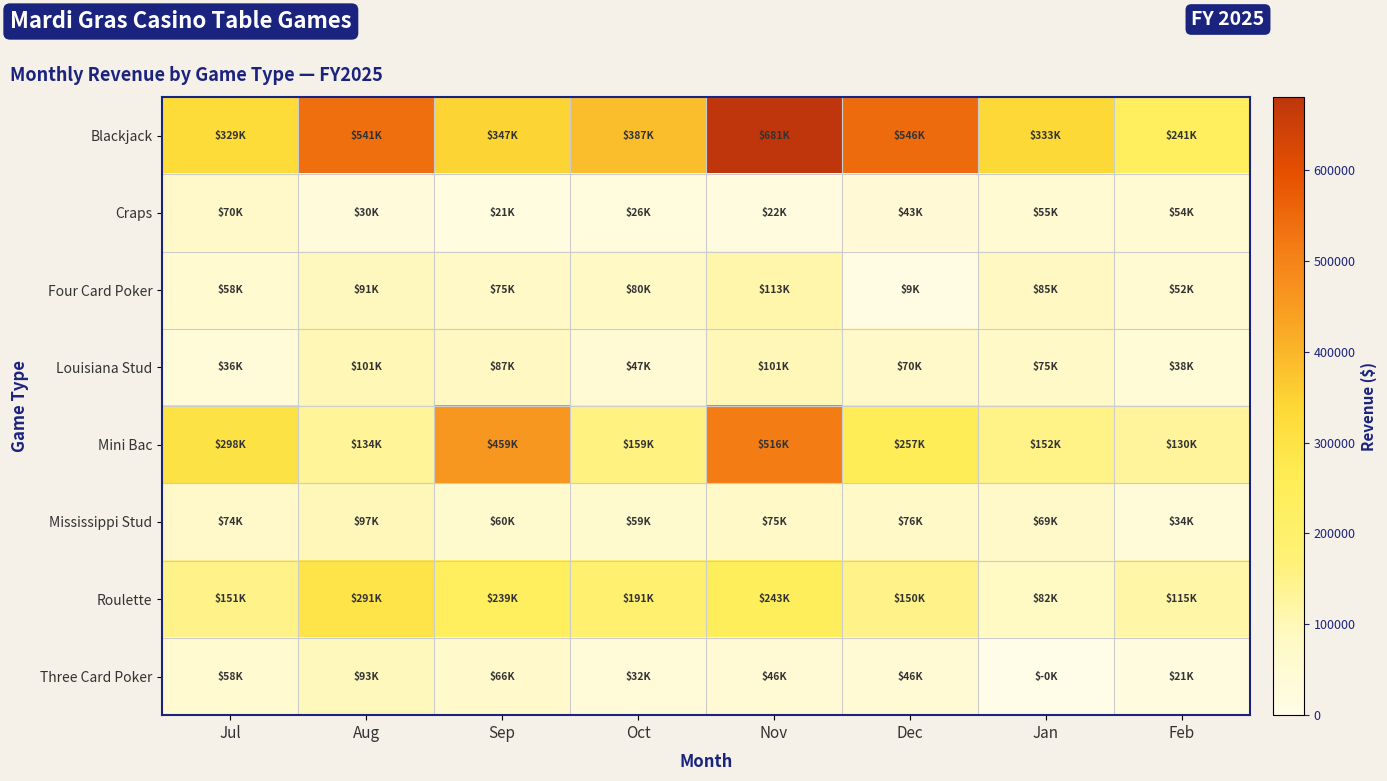

How many distinct data groups are displayed?

8